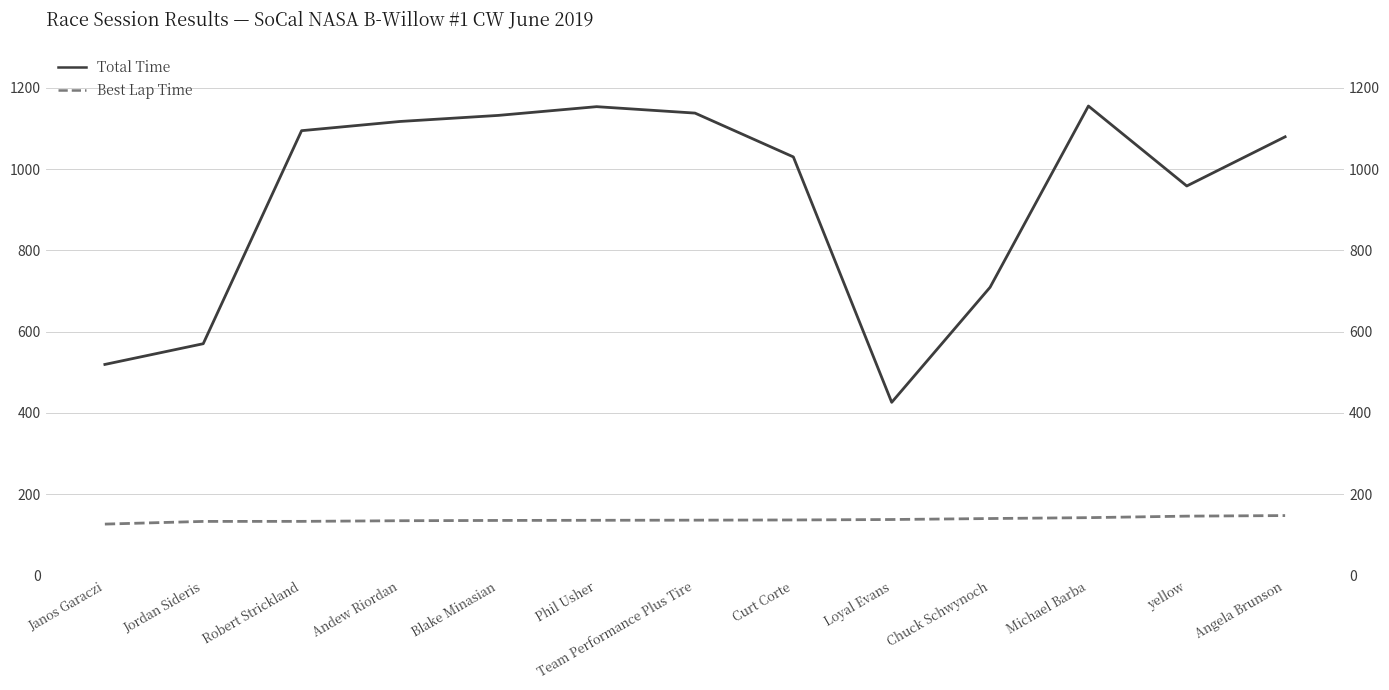

What is the sum of the Total Time values at Jordan Sideris and Team Performance Plus Tire?

1708.5